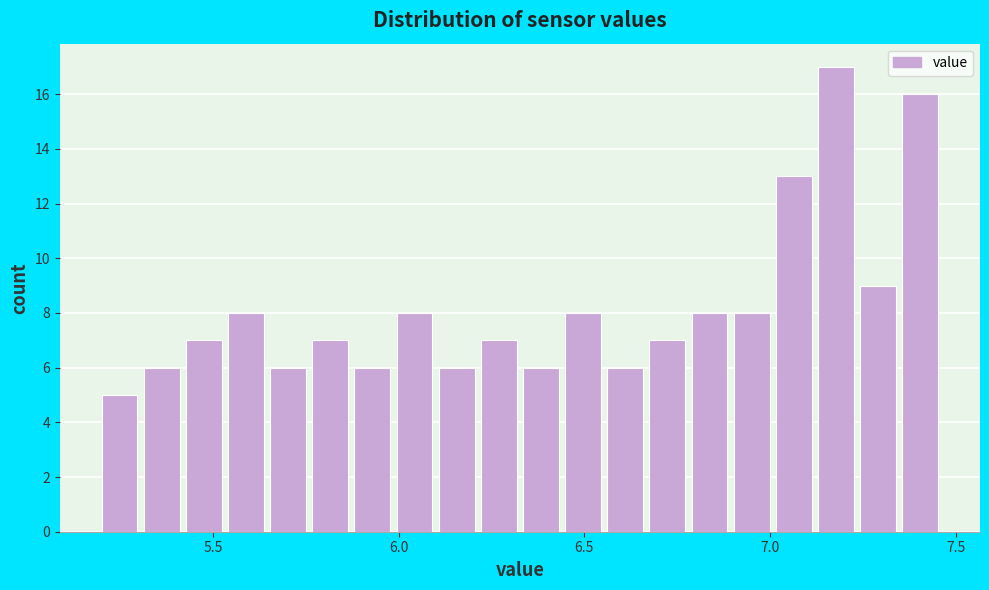

Read against the x-axis, roughly where is the centre of the tallest bar?

7.20